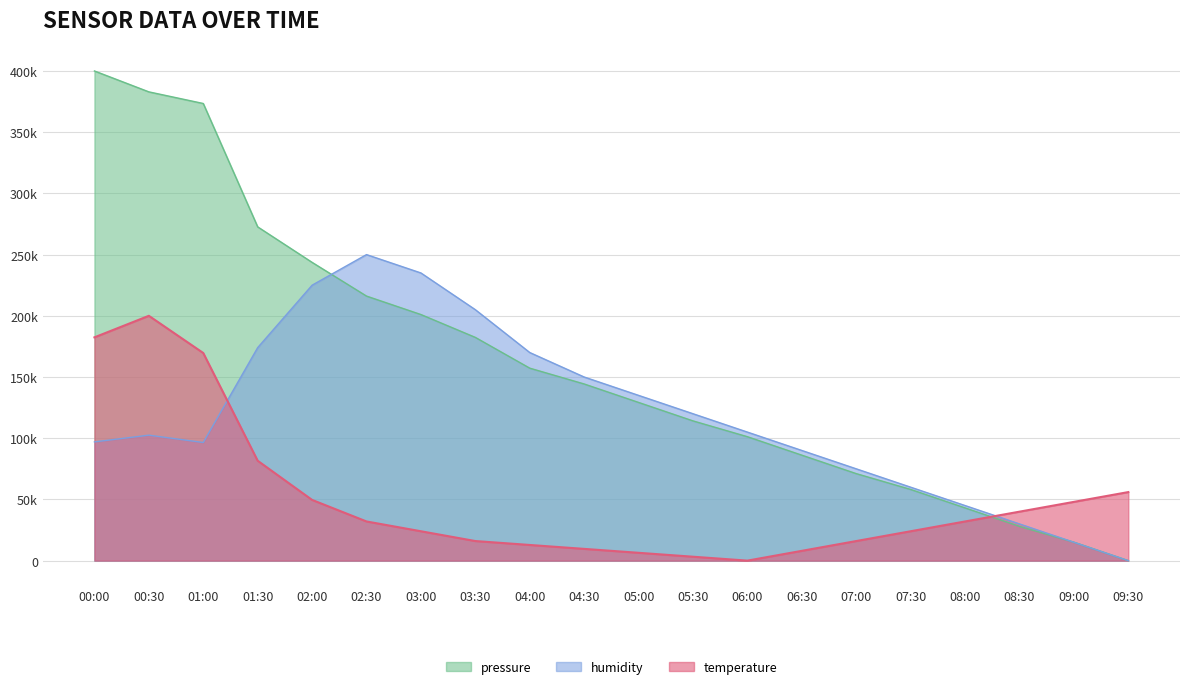

How many positive values does the pressure series have?

19